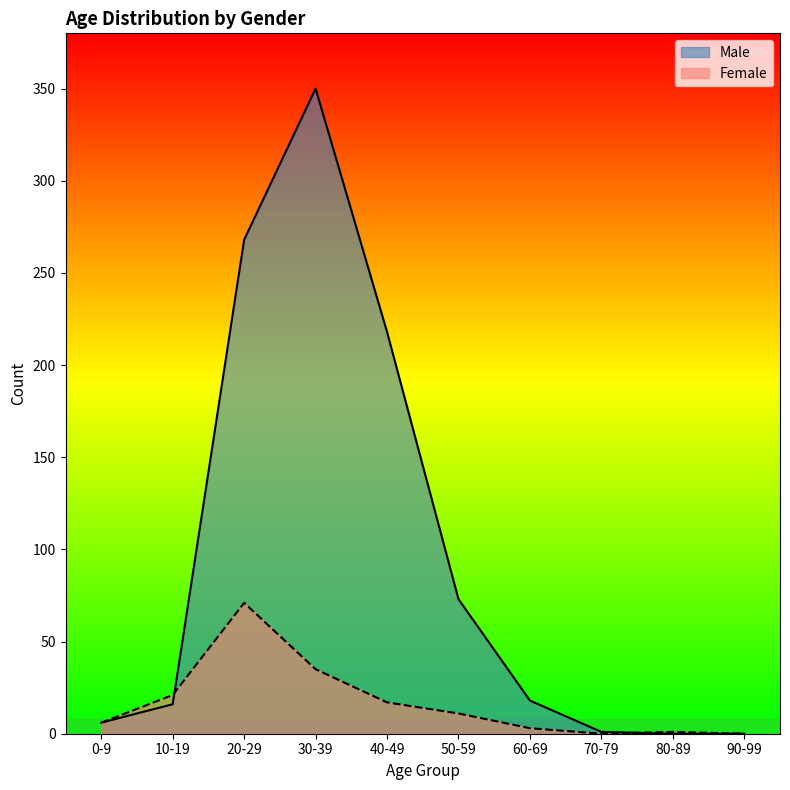

Reading right to left, extract all data points from this chart.

Male: 90-99=0	80-89=0	70-79=1	60-69=18	50-59=73	40-49=218	30-39=350	20-29=268	10-19=16	0-9=6
Female: 90-99=0	80-89=1	70-79=0	60-69=3	50-59=11	40-49=17	30-39=35	20-29=71	10-19=21	0-9=6